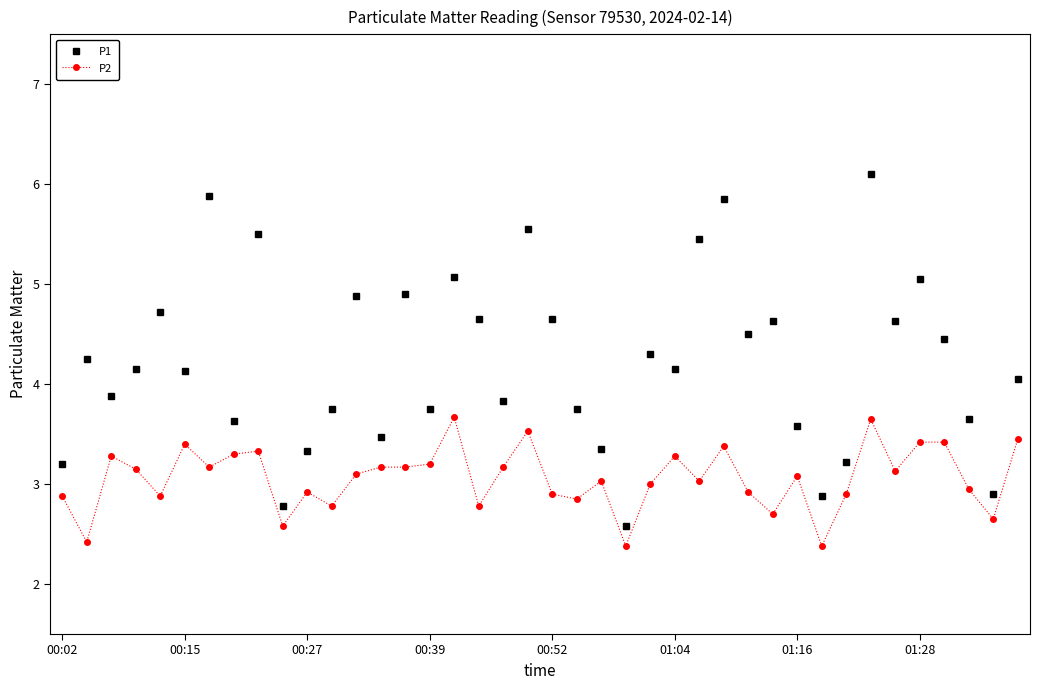

Rank the series by their maximum value, from lowest to highest.

P2, P1